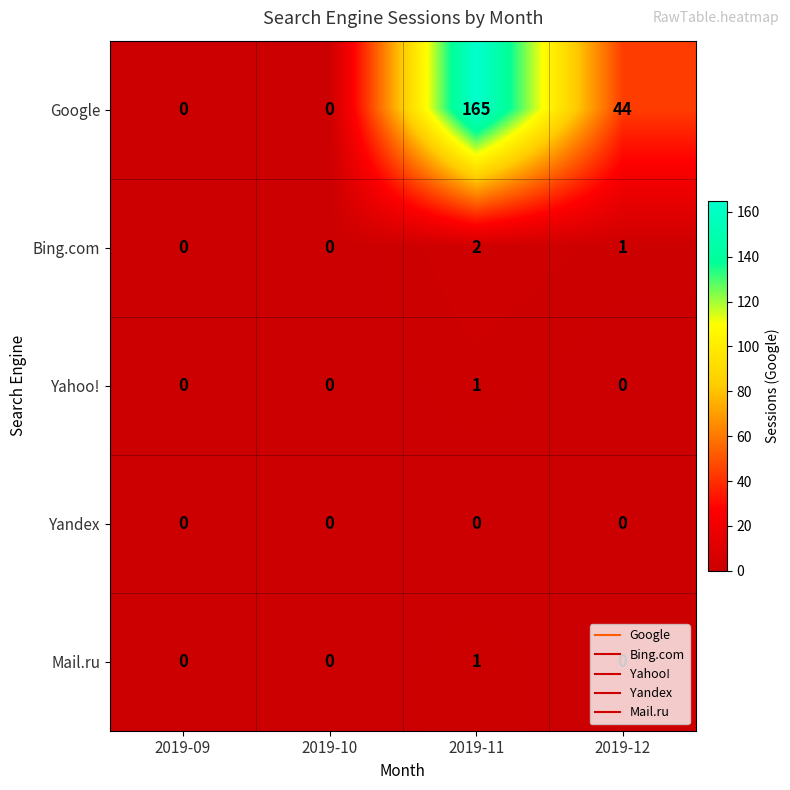

What is the maximum value shown in the chart?

165